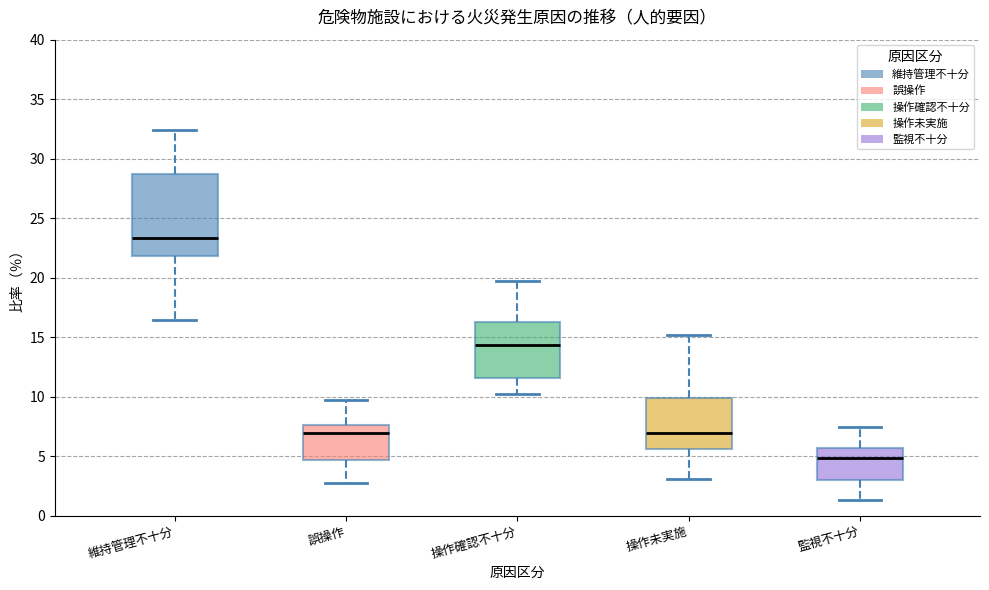

Which box's median line is the lowest?

監視不十分